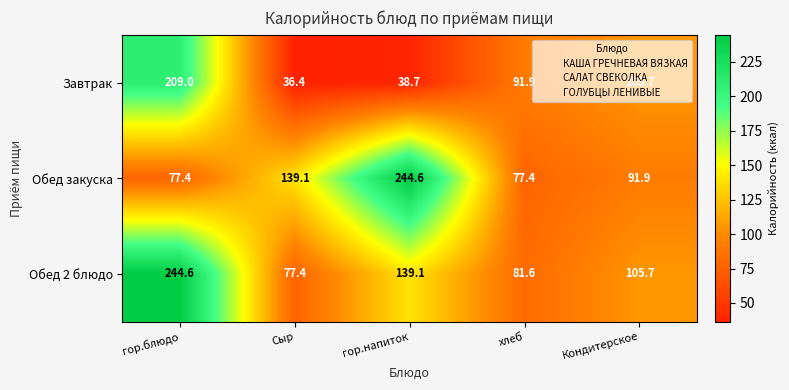

The Завтрак series shows 209.0 at гор.блюдо. True or false?

True